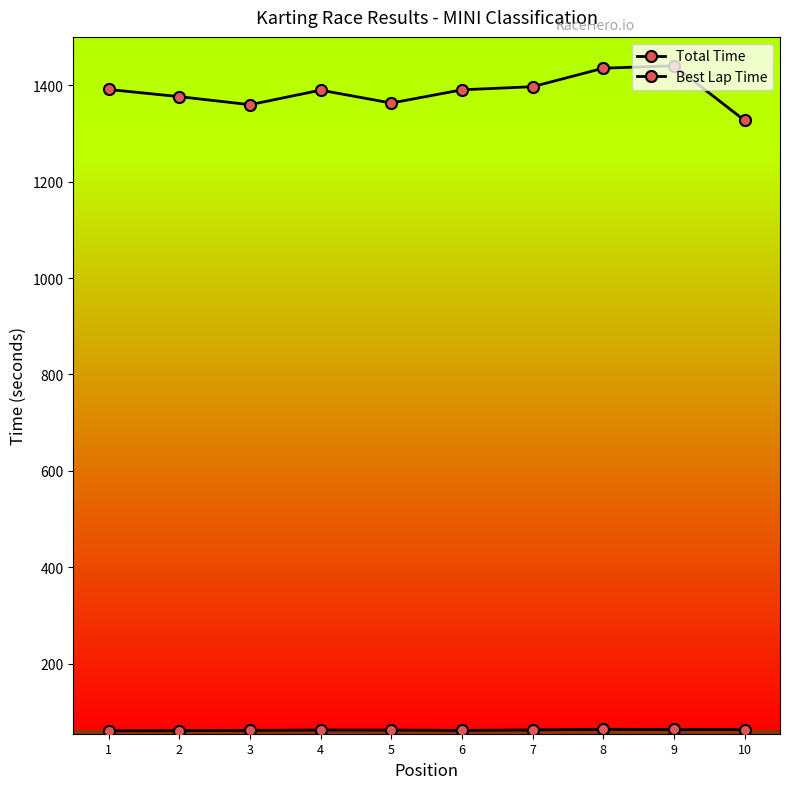

How many interior local valleys does the Total Time series have?

2